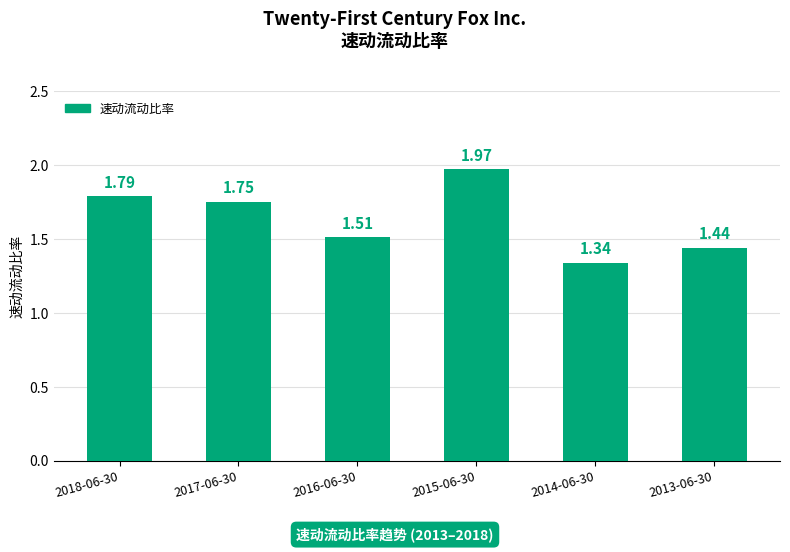

What is the sum of the values at 2016-06-30 and 2013-06-30?

3.0